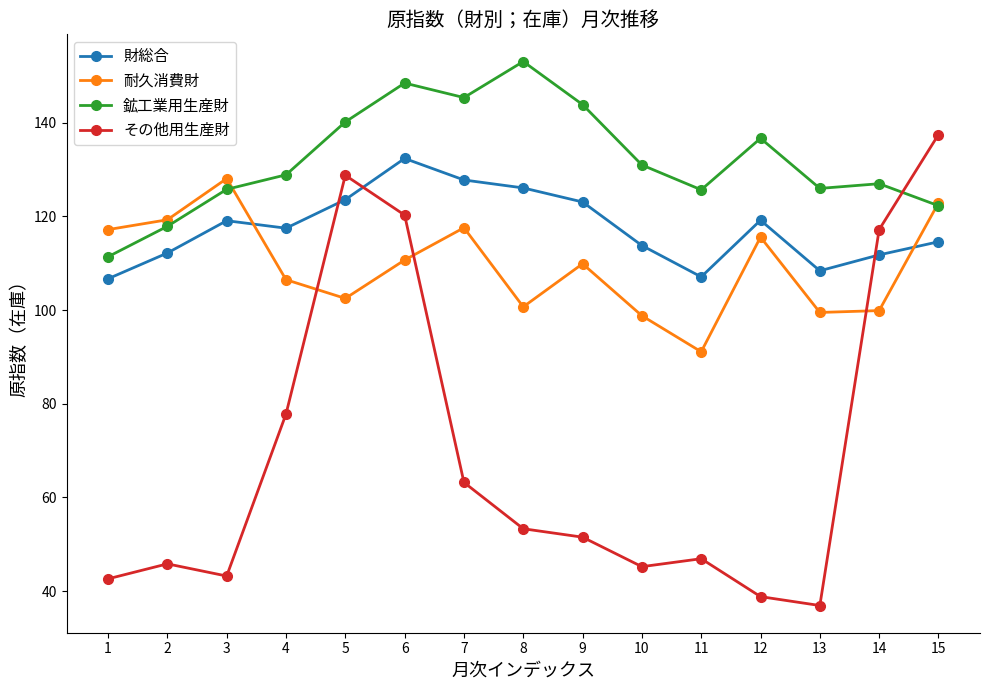

True or false: 財総合 has a value of 52.0 at 1.

False